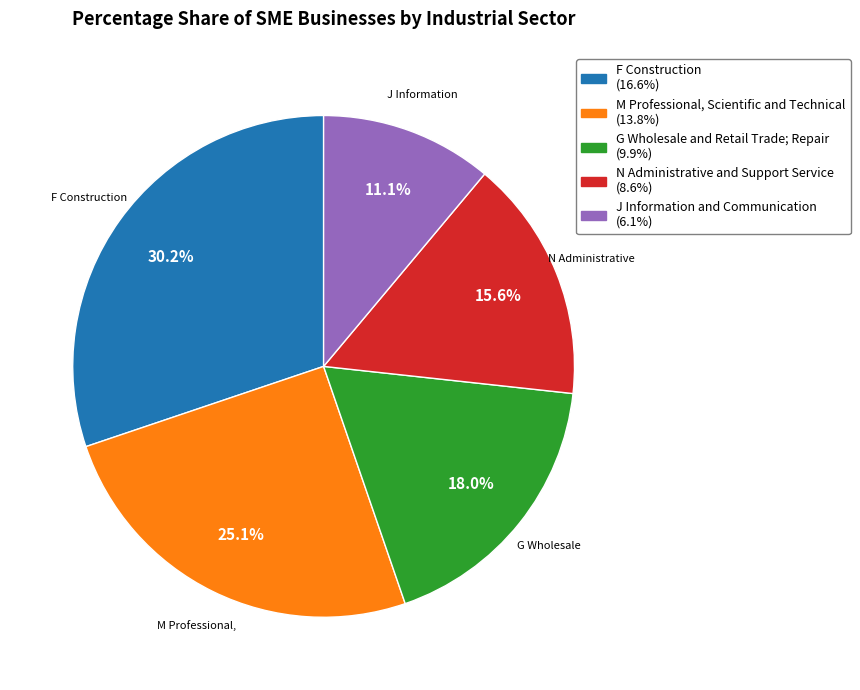

To the nearest percent, what portion does M Professional, Scientific and Technical represent?

25%